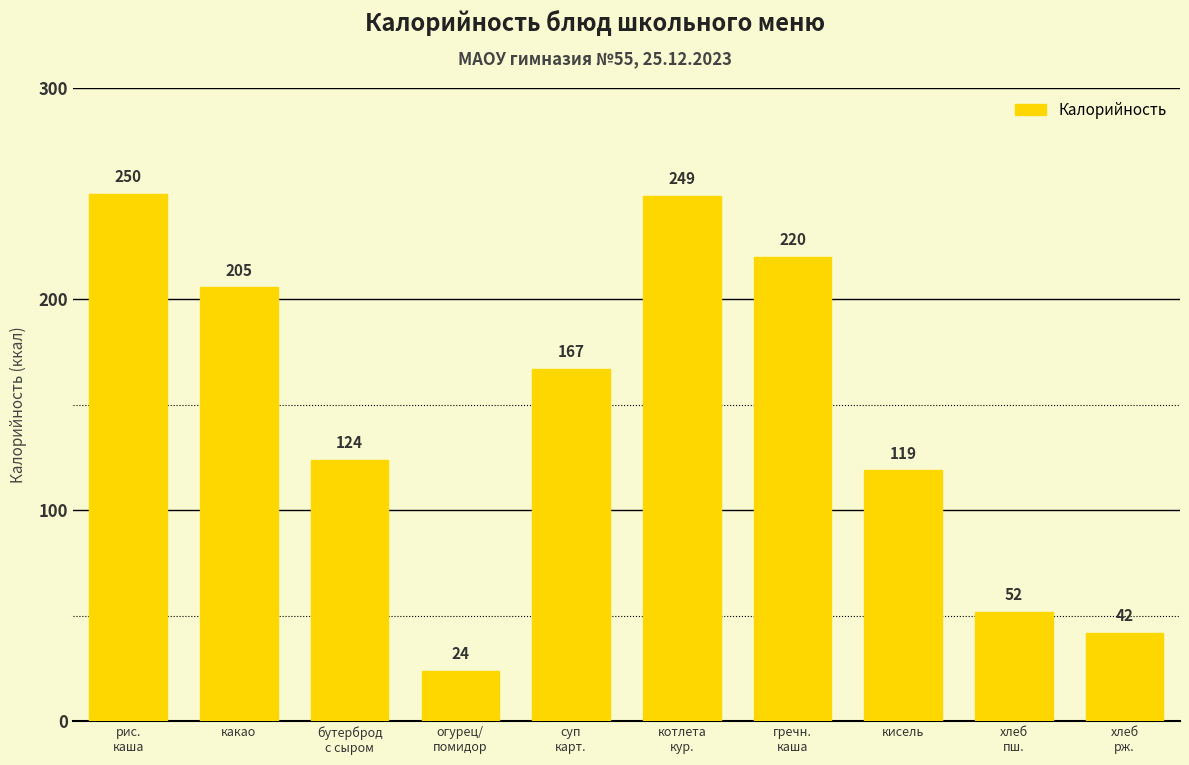

What is the ratio of the value at гречн.
каша to the value at бутерброд
с сыром?

1.8